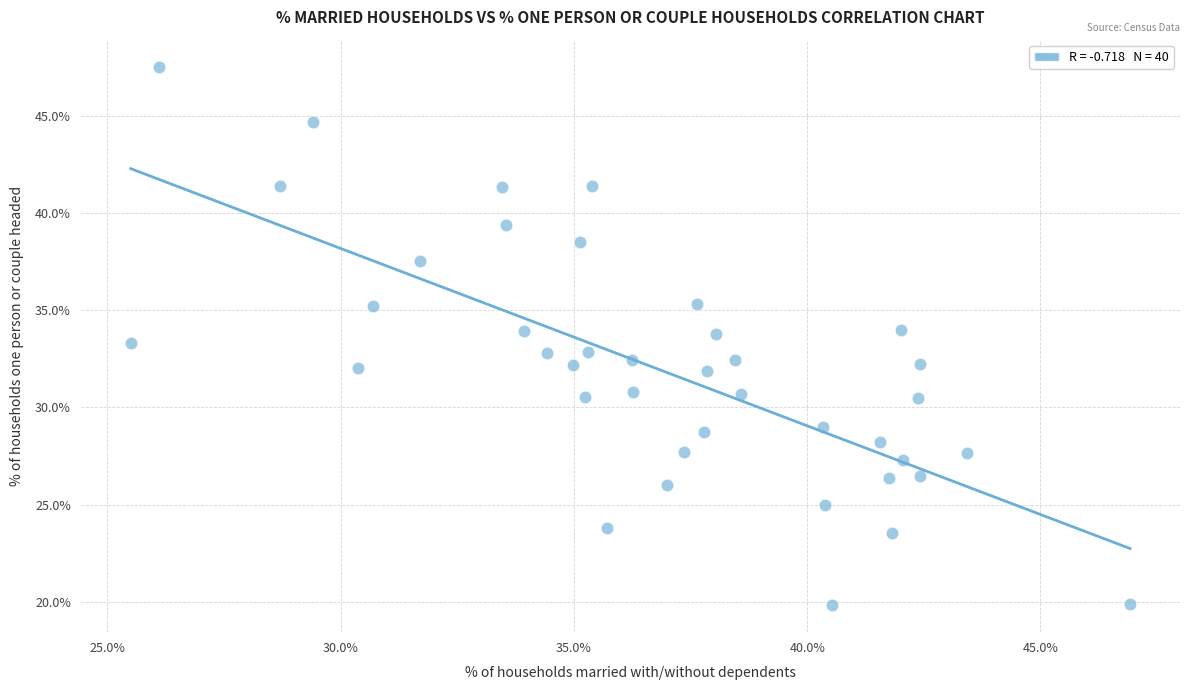

What is the range of Y values (max minus min)?

27.7